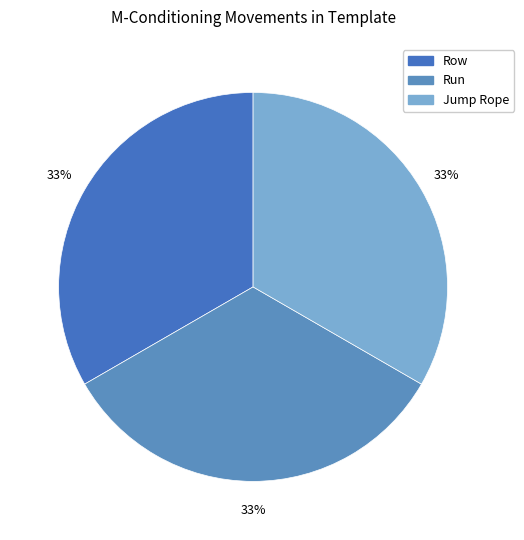

Which slice is the largest?

Row